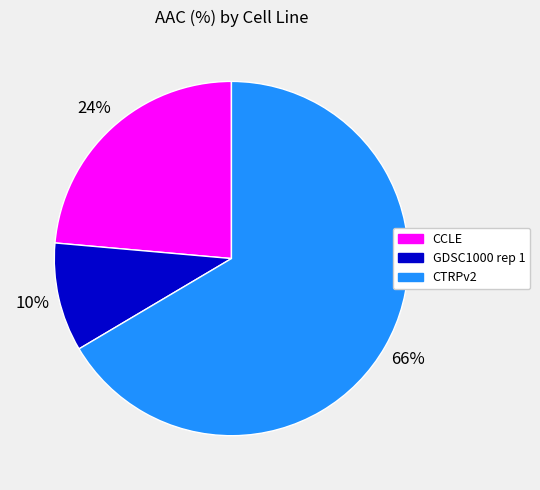

Is there any slice that represents more than half of the pie?

Yes